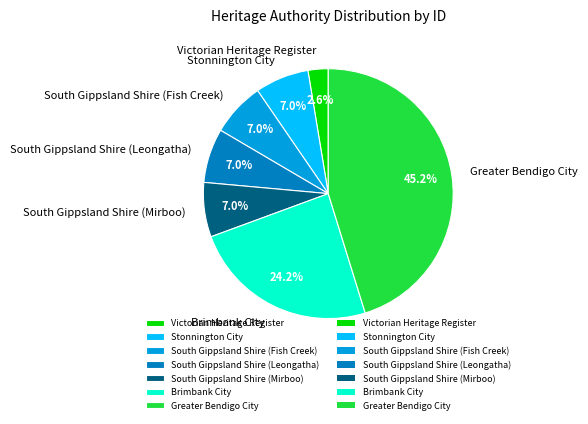

To the nearest percent, what is the average slice percentage?

14%